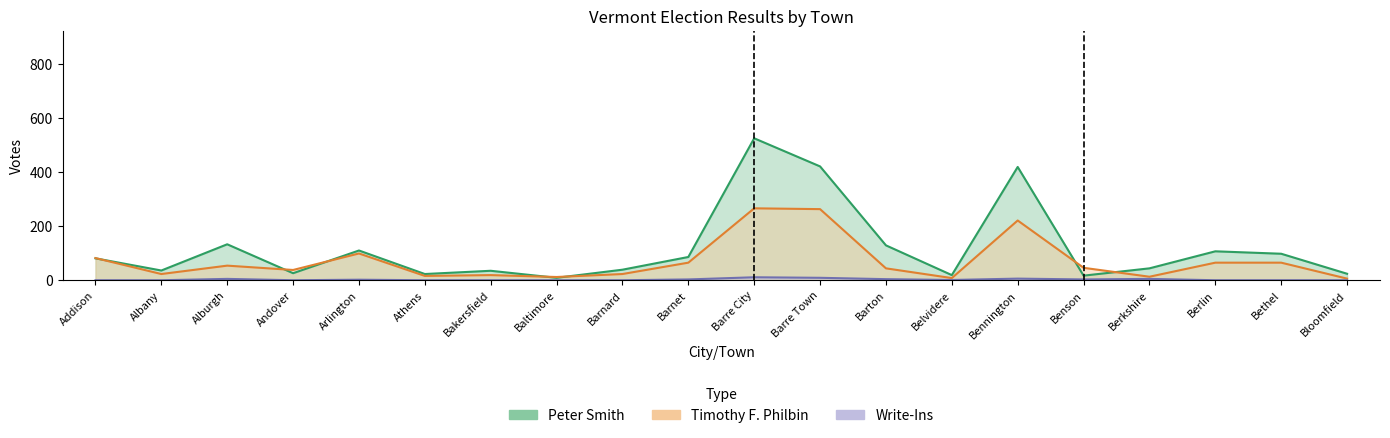

How many values in the Timothy F. Philbin series are below 46?

10